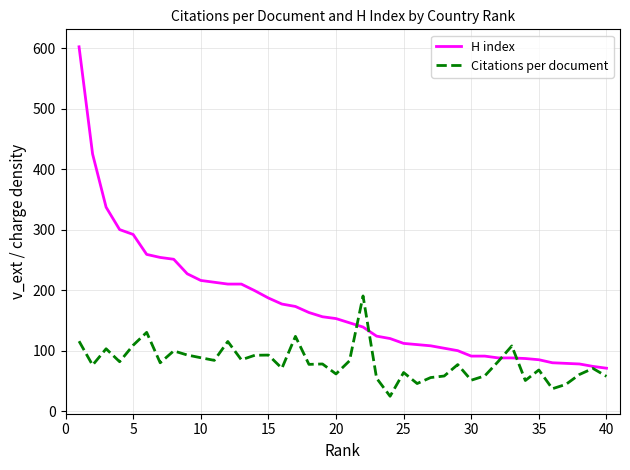

How many categories are shown in the chart?

40